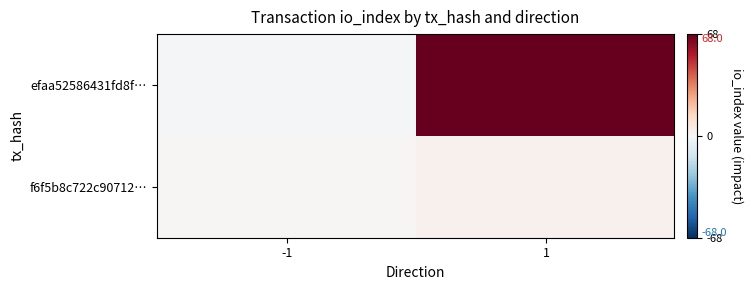

How many values in efaa52586431fd8f… are below zero?

1